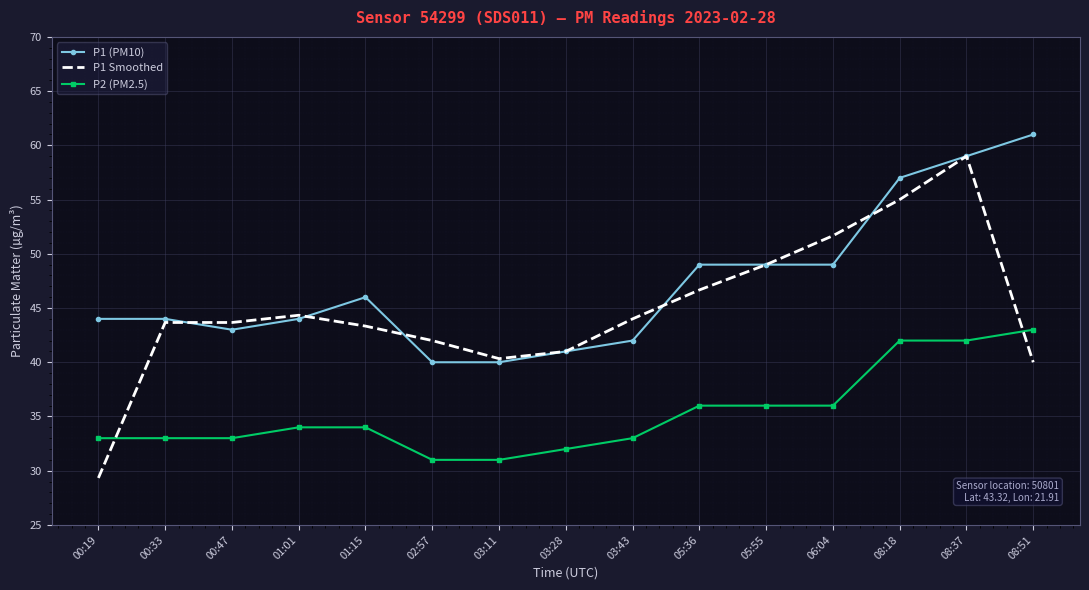

How many values in the P1 Smoothed series are below 43?

5